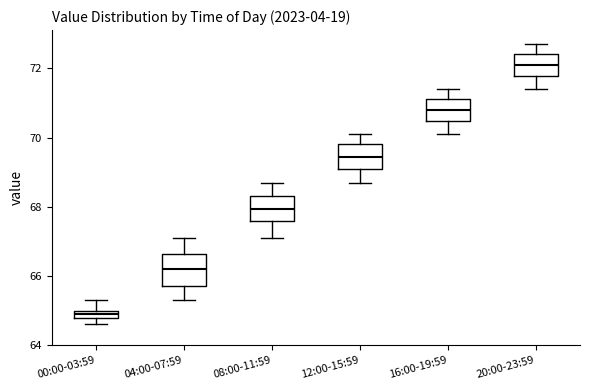

Which box's median line is the lowest?

00:00-03:59